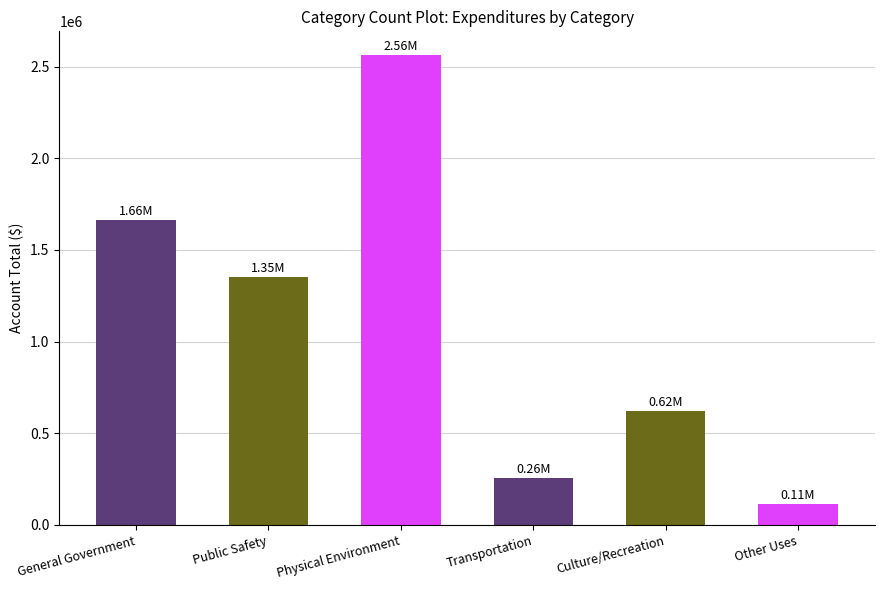

Between Transportation and Culture/Recreation, which is larger?

Culture/Recreation